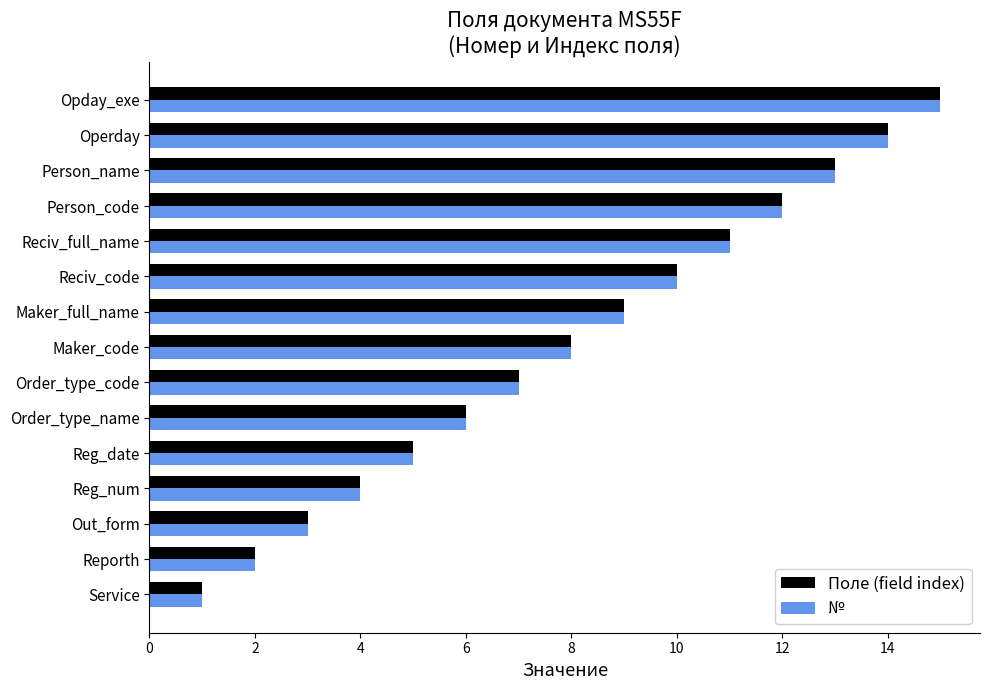

Is it true that Поле (field index) equals 4 at Reg_num?

True